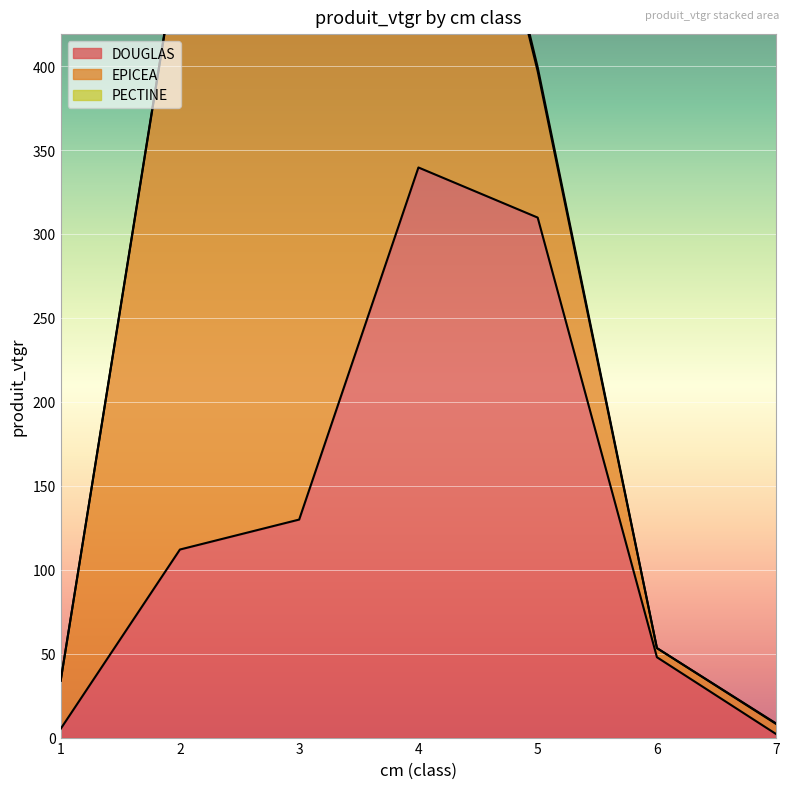

What is the sum of the PECTINE values at 2 and 1?

1.0